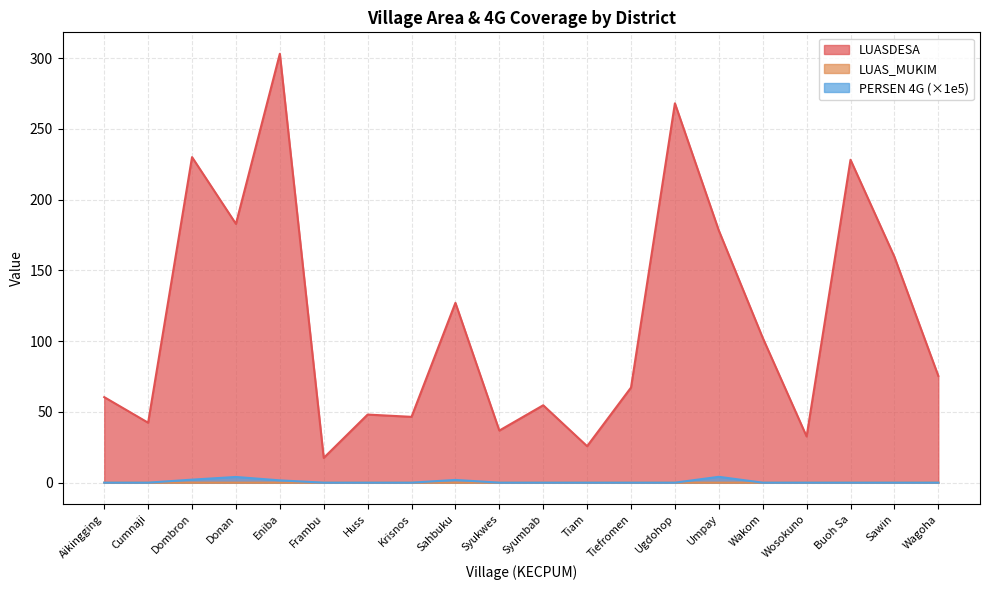

Is the value of LUAS_MUKIM at Wagoha greater than the value of PERSEN 4G at Tiam?

Yes